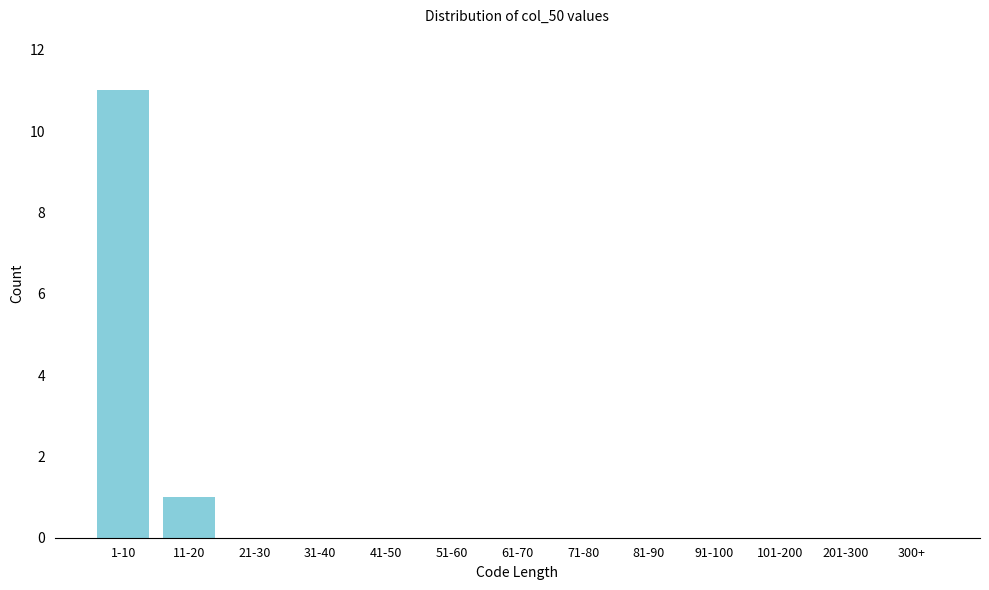

Reading right to left, transcribe all the data shown in this chart.

300+=0	201-300=0	101-200=0	91-100=0	81-90=0	71-80=0	61-70=0	51-60=0	41-50=0	31-40=0	21-30=0	11-20=1	1-10=11